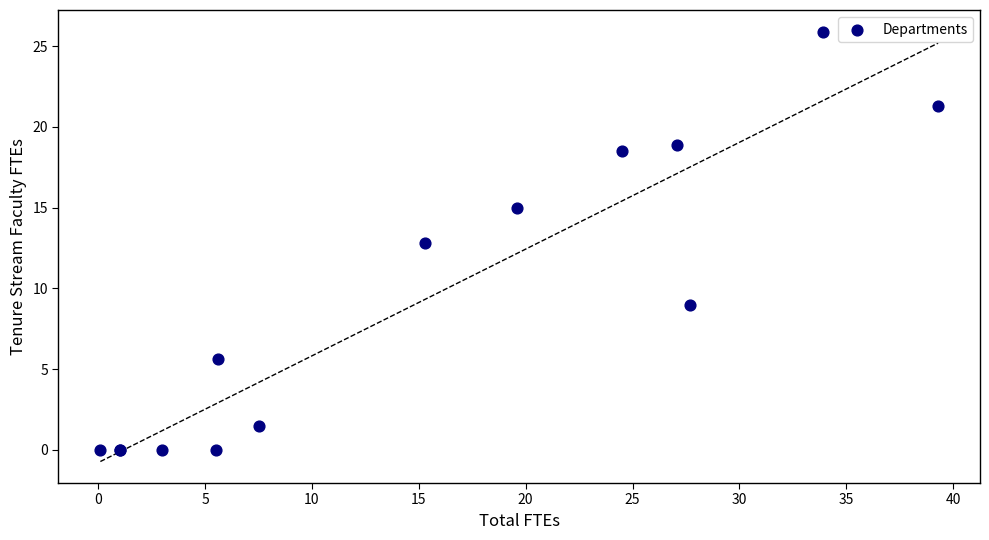

What Y value in the scatter plot is closest to 12?

12.8